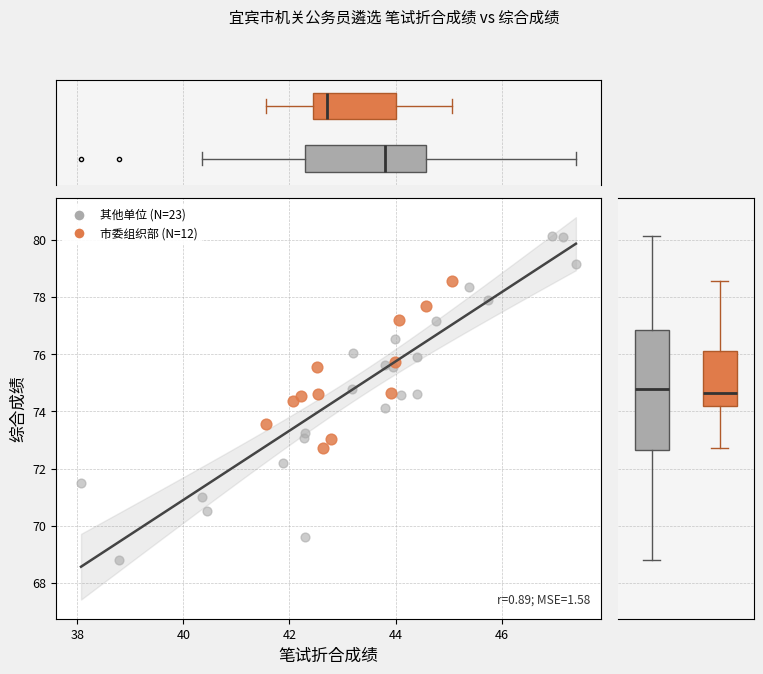

Which series has the largest Y range (max minus min)?

其他单位 (N=23)